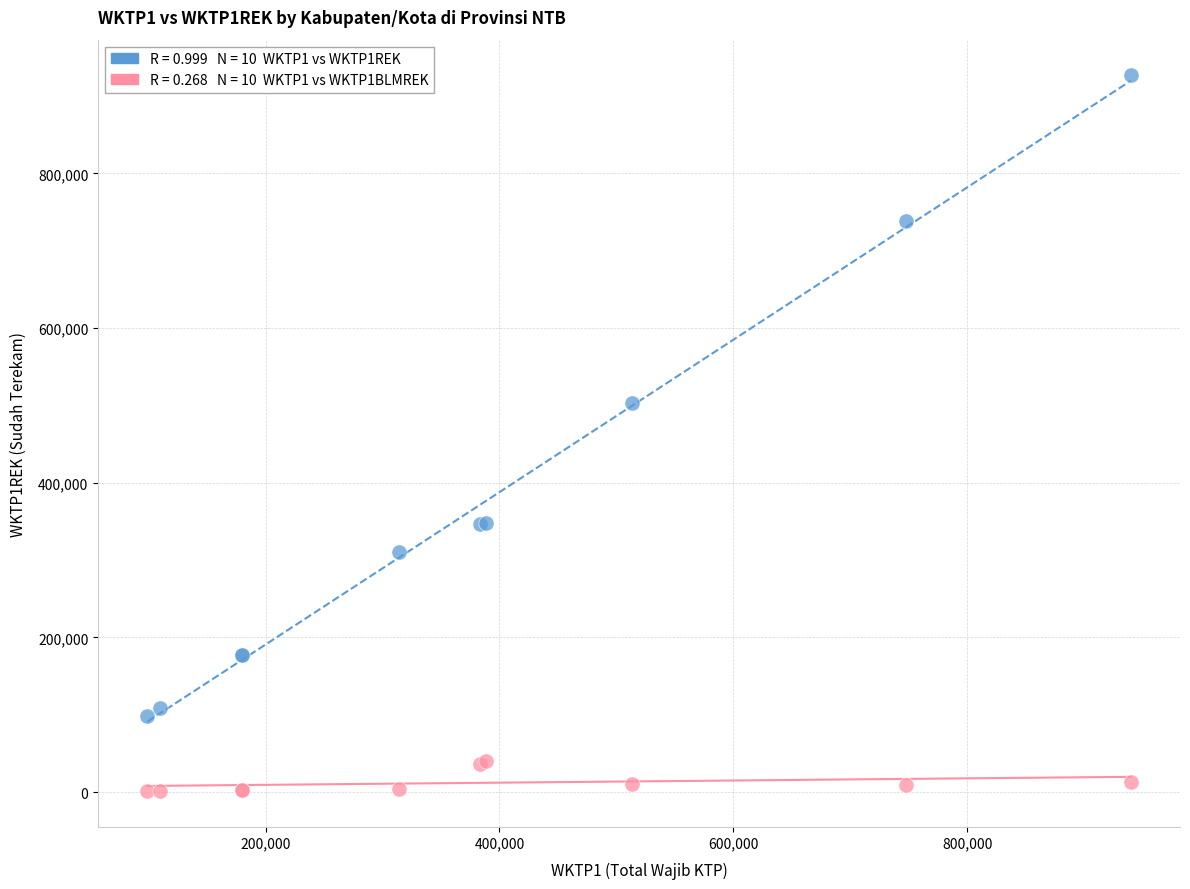

Across all series, what Y value is closest to 463956?

503168